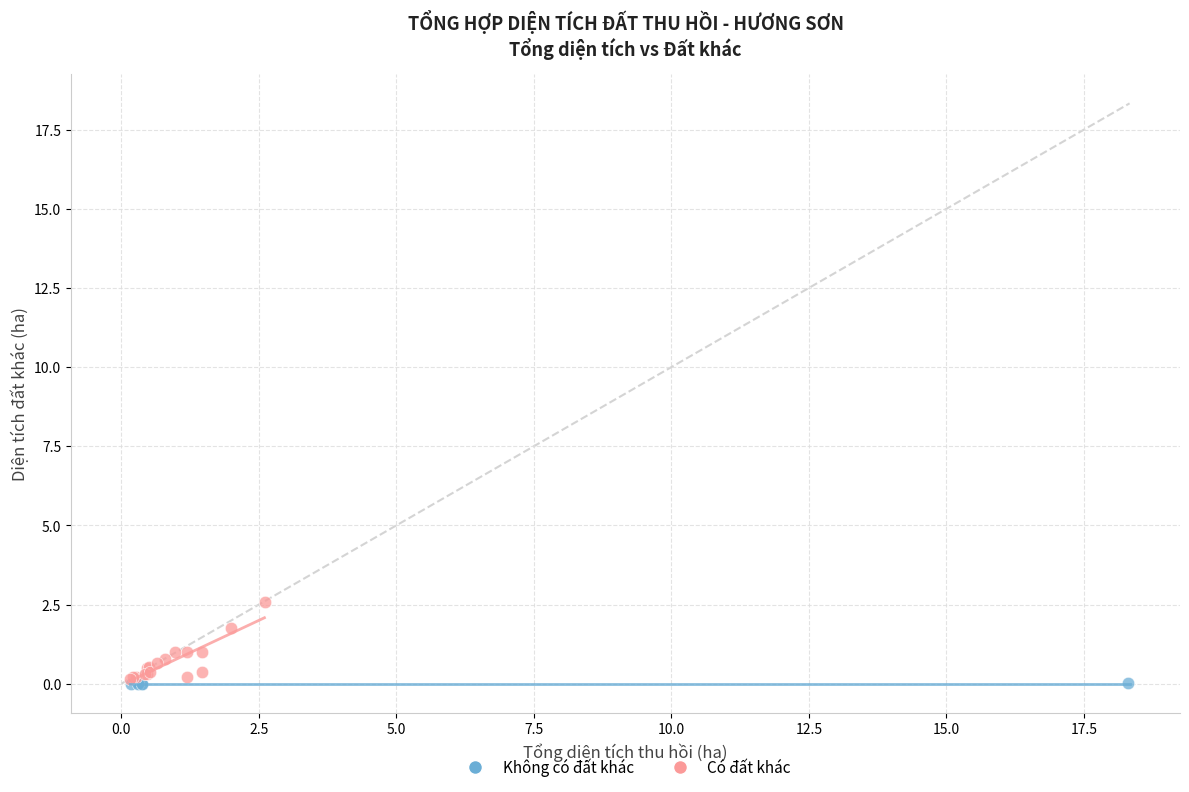

Which series has the widest spread of Y values?

Có đất khác